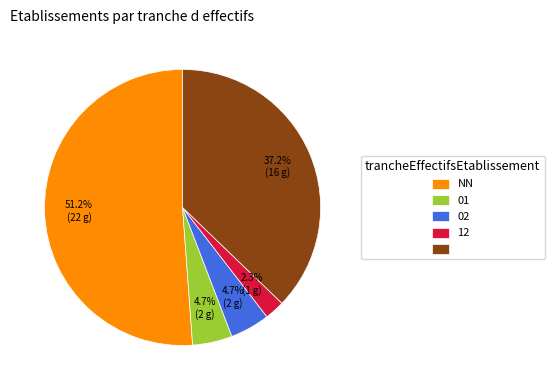

How many segments does this pie chart have?

5